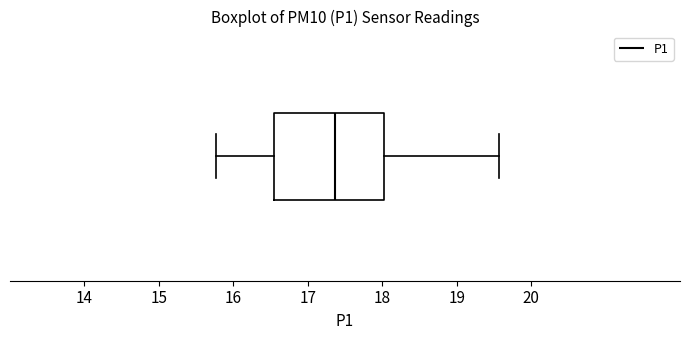

Read this box plot against the x-axis: the position of the median line, the range covered by the box, and the ends of both whiskers. The values are not printed on the chart, so give them approximately, as read against the axis.

median 17.4, box 16.6 to 18.0, whiskers 15.8 to 19.6